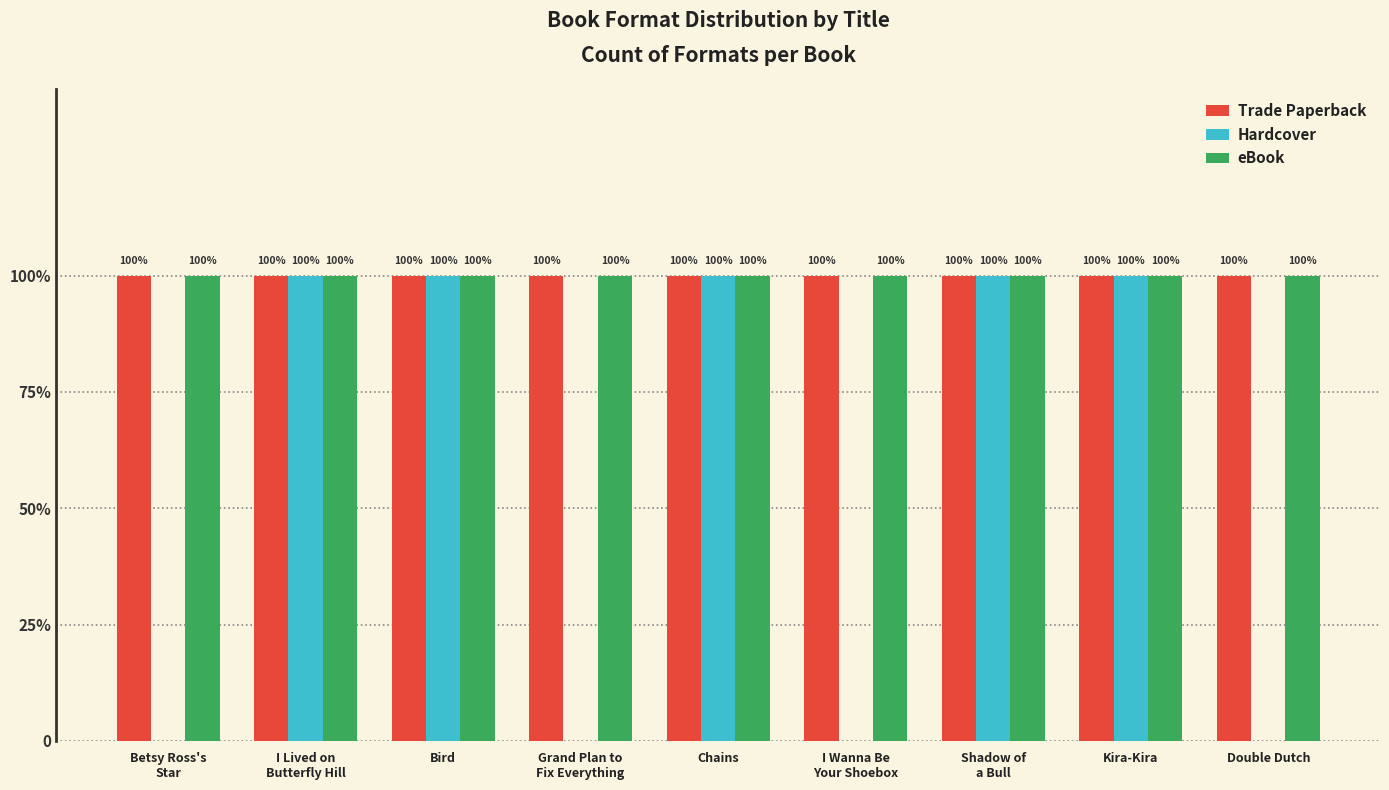

What are all the series names shown in the legend?

Trade Paperback, Hardcover, eBook